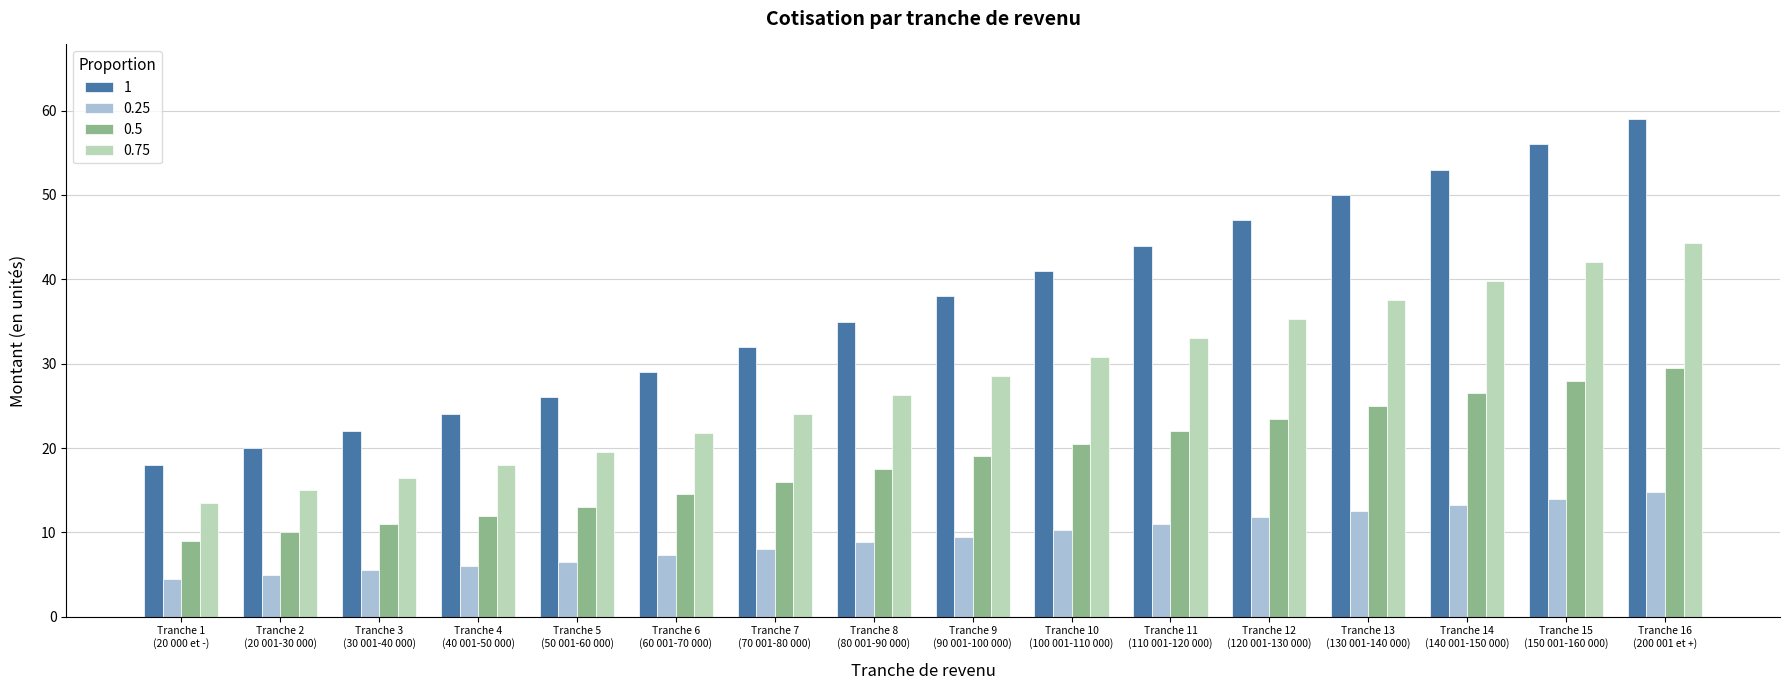

What is the value of the 0.5 bar at the 7th from the left?

16.0